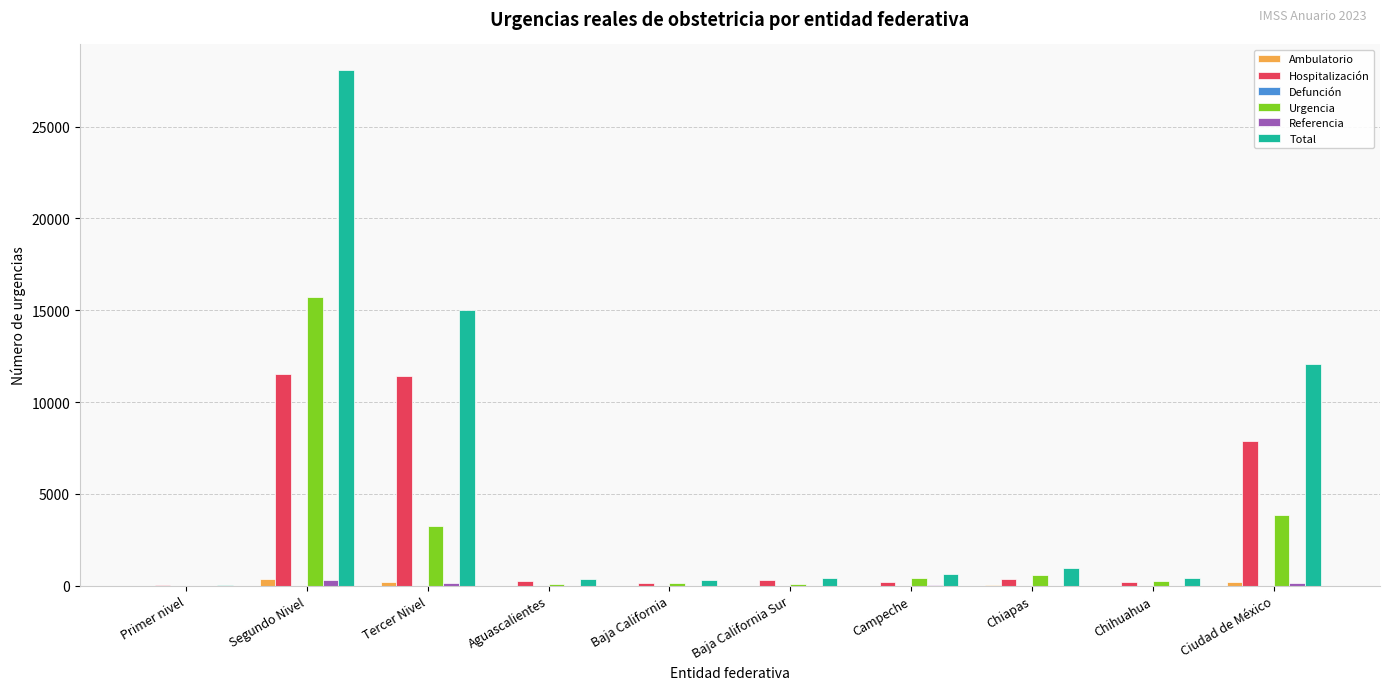

At which label is Hospitalización closest to 5764?

Ciudad de México